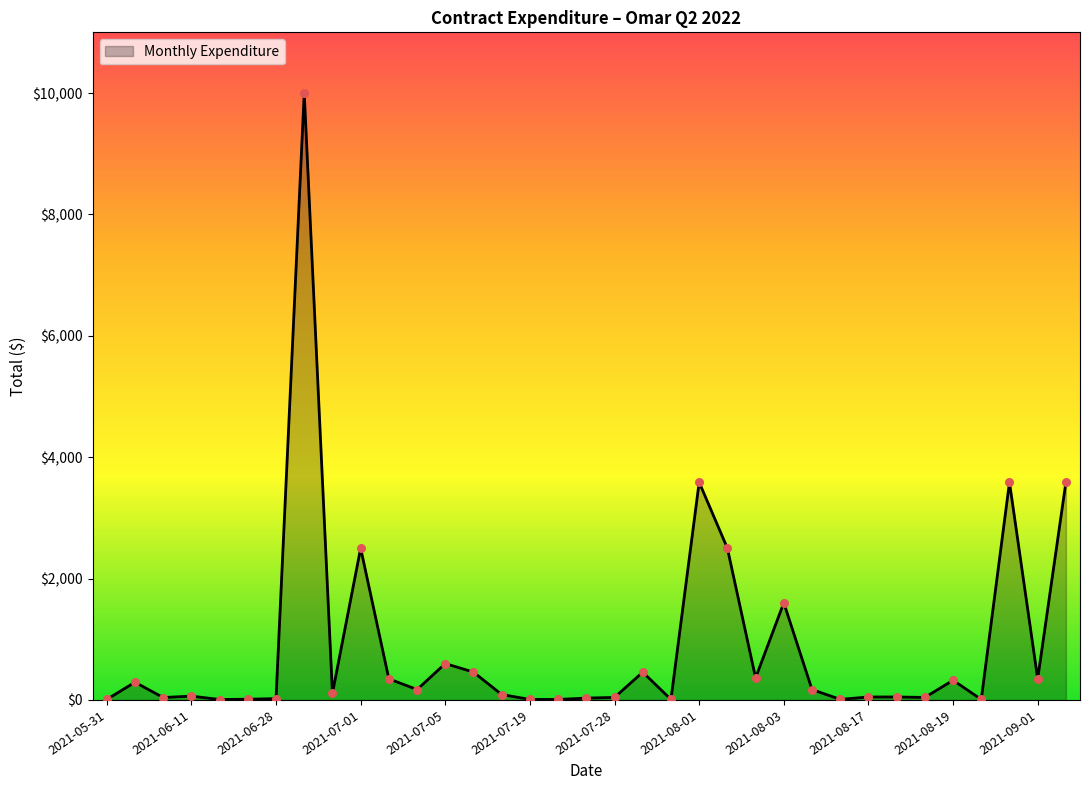

What is the difference between the maximum and minimum values?

9993.1